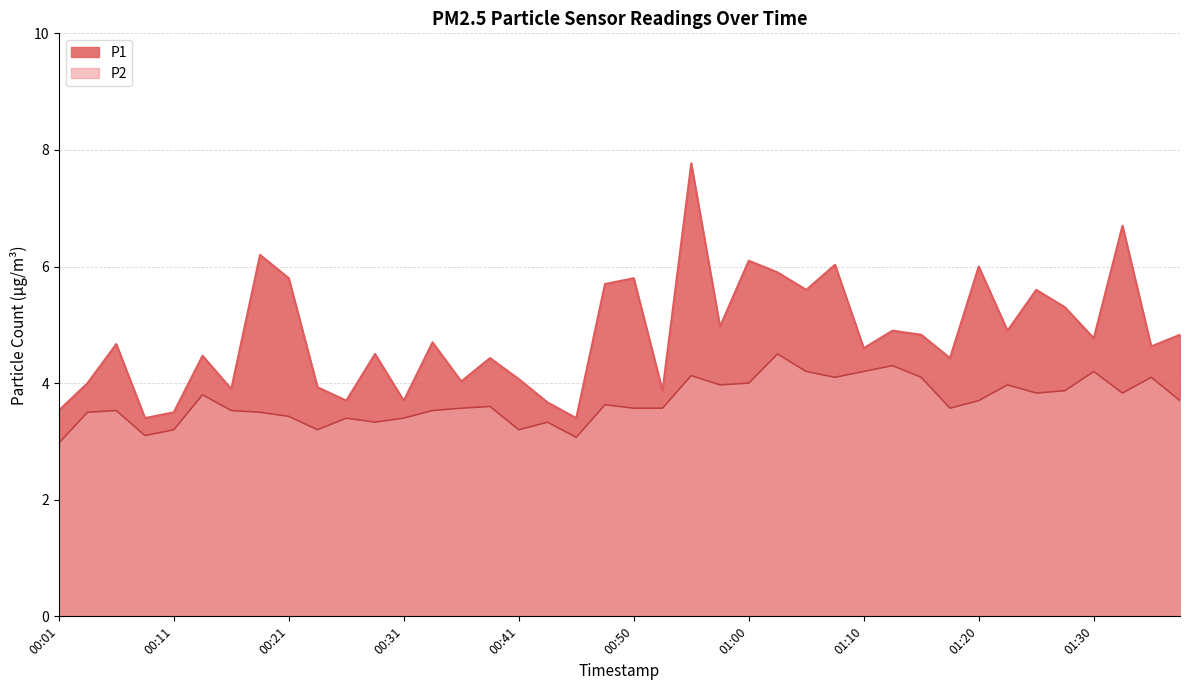

Which series has the largest total across all categories?

P1